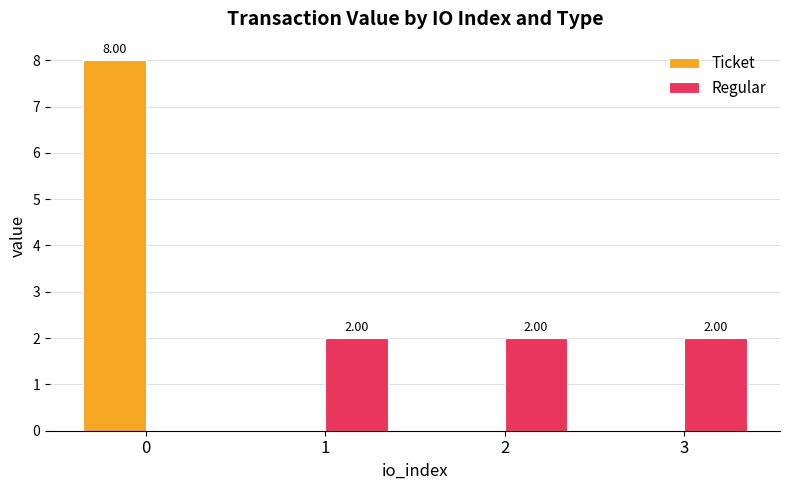

Is the value of Regular at 2 greater than the value of Ticket at 1?

Yes